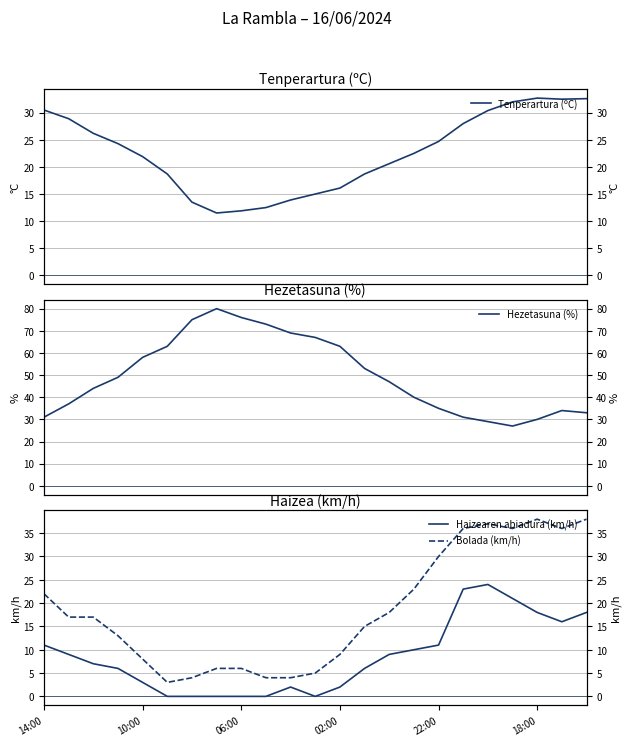

What is the sum of all Haizearen abiadura (km/h) values?

196.0